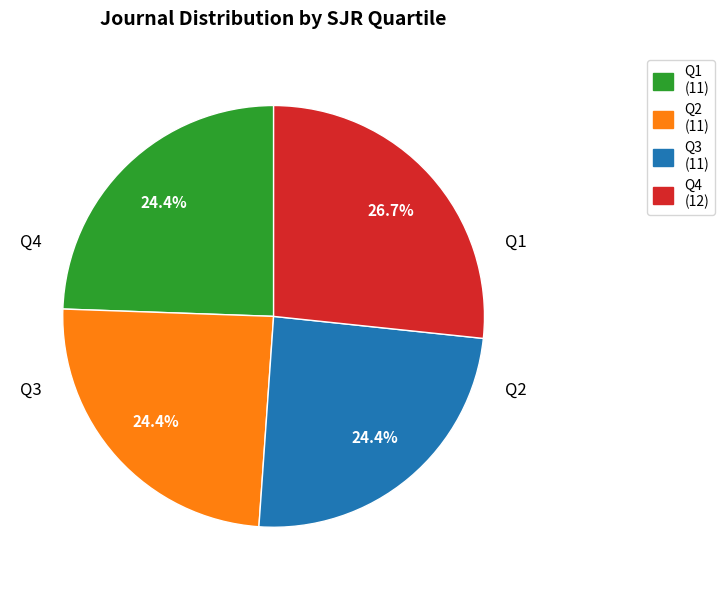

Which slice is the largest?

Q4